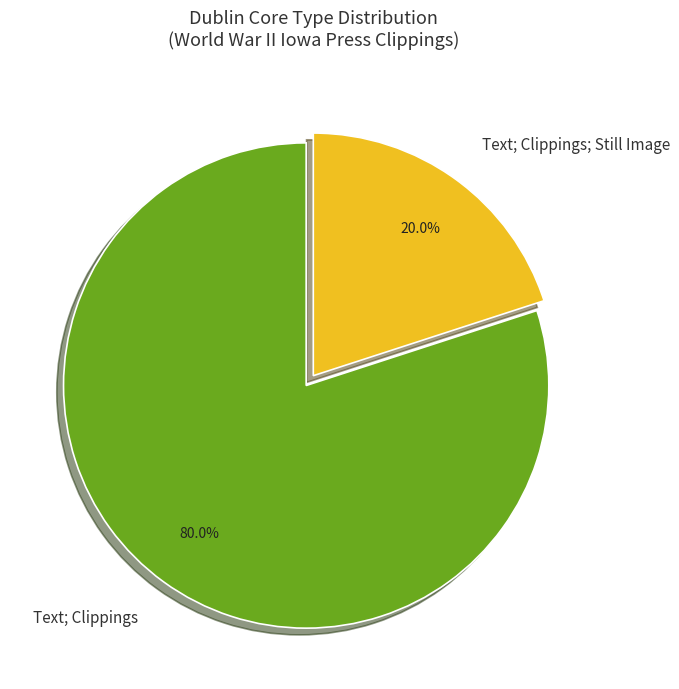

Rank the categories by value from lowest to highest.

Text; Clippings; Still Image, Text; Clippings